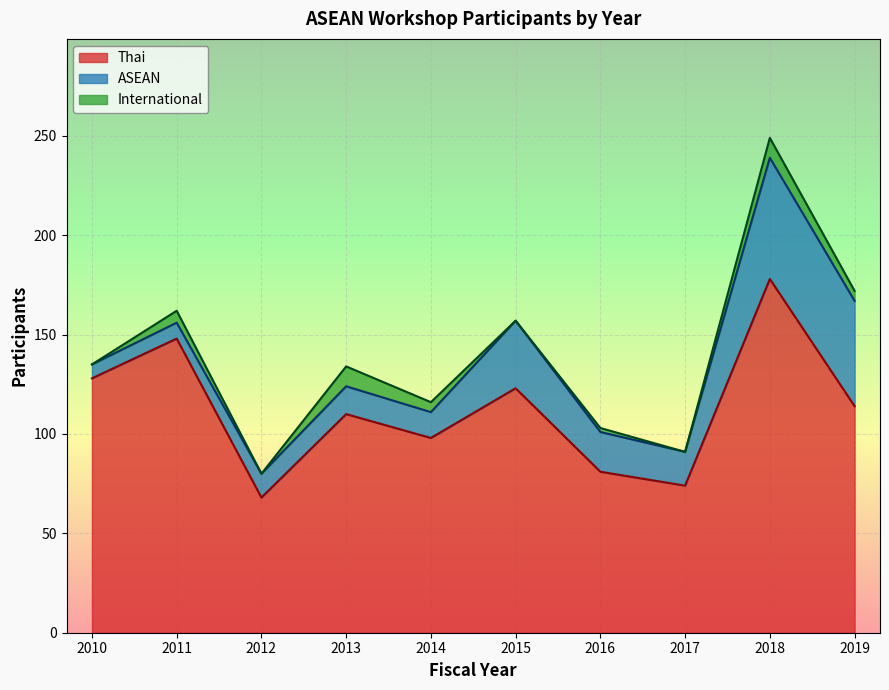

True or false: ASEAN and Thai intersect in this chart.

False